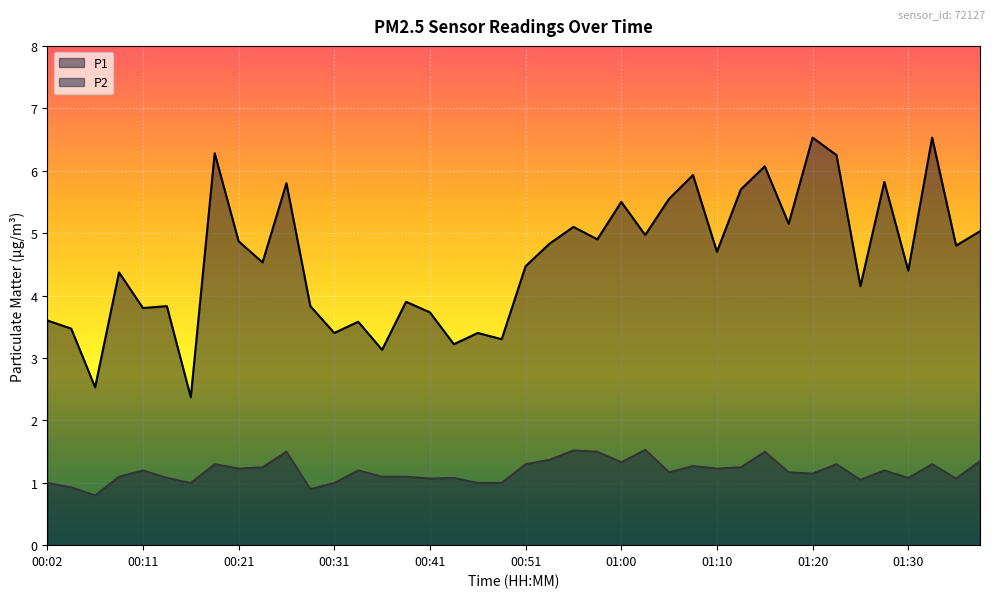

How many interior local peaks does the P1 series have?

14